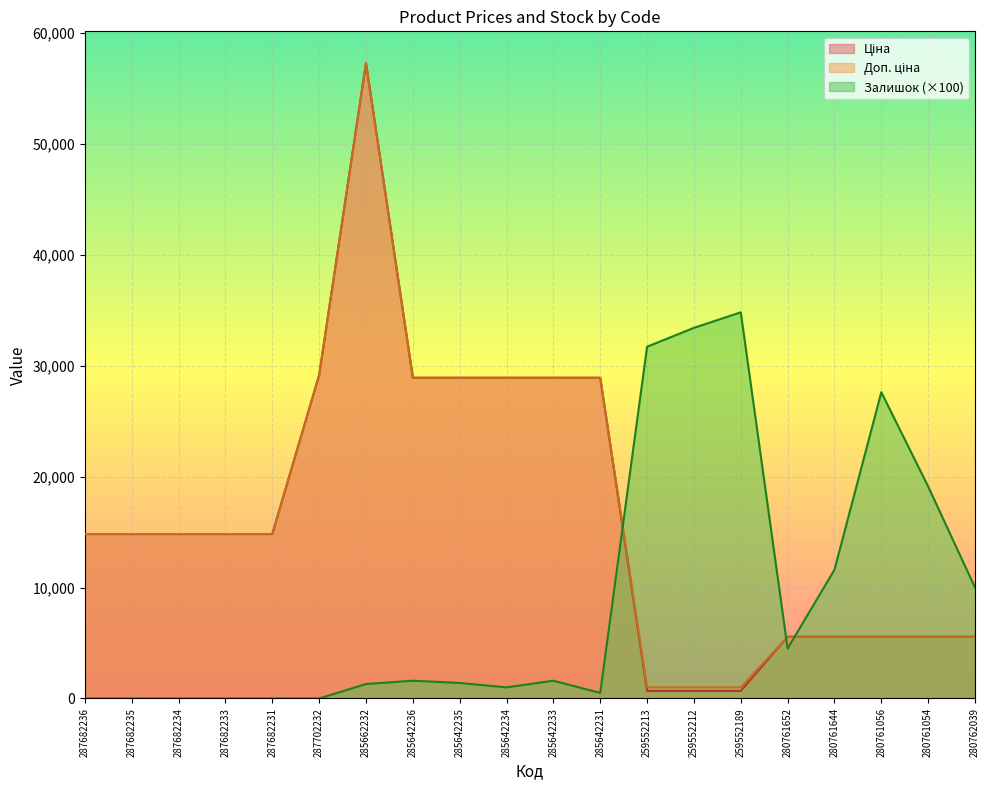

What is the value of the Залишок point at the 7th from the left?

1300.0